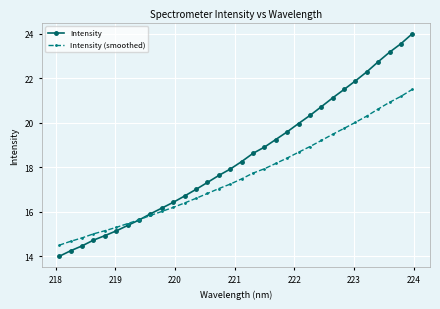

Which series has the largest total across all categories?

Intensity